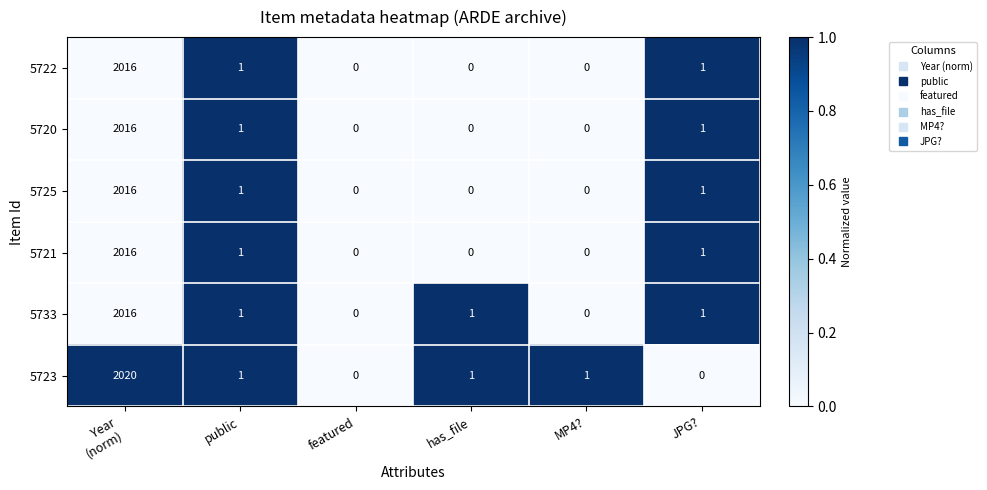

The 5720 series shows 2 at JPG?. True or false?

False